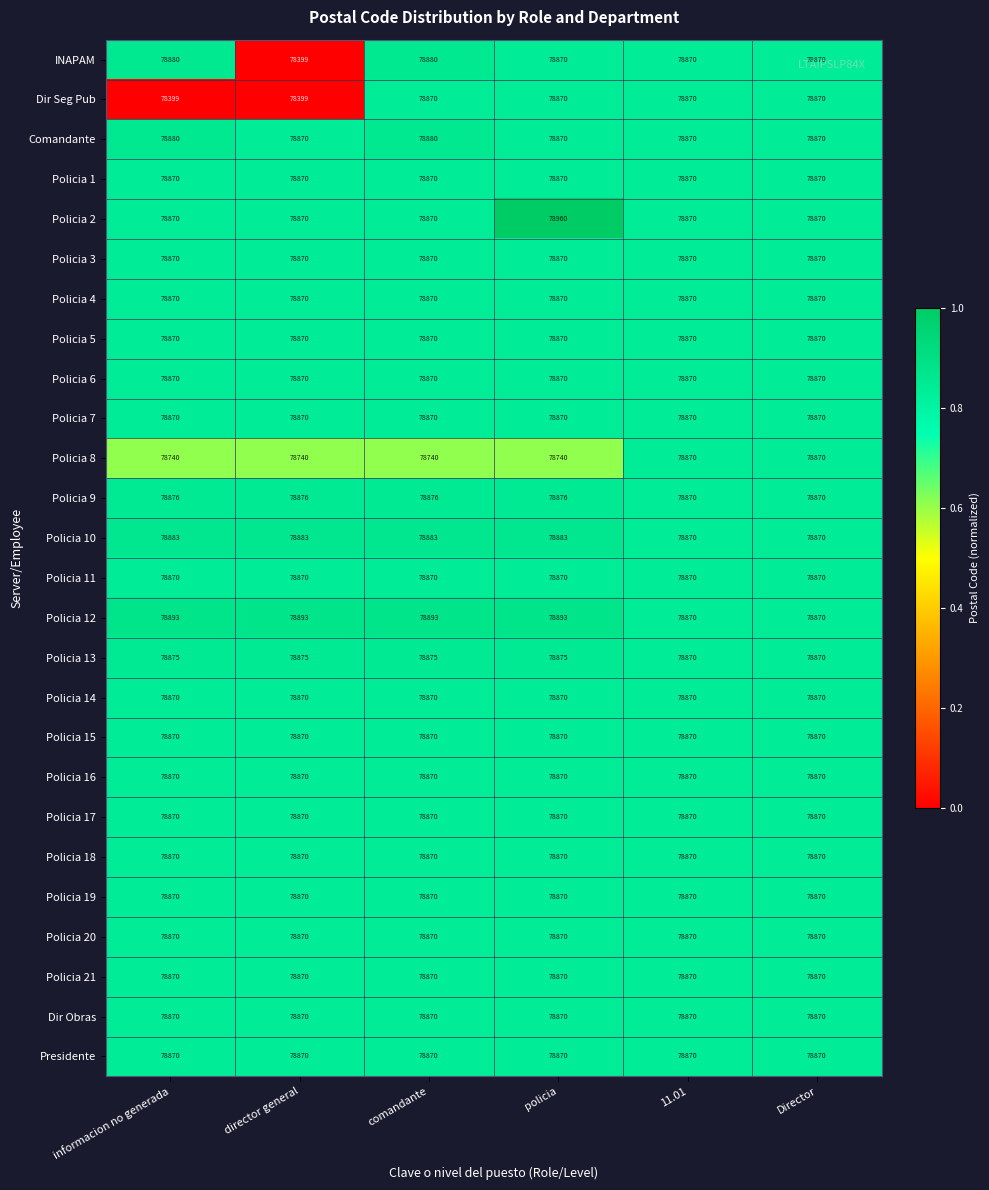

Read the Policia 20 value at director general.

78870